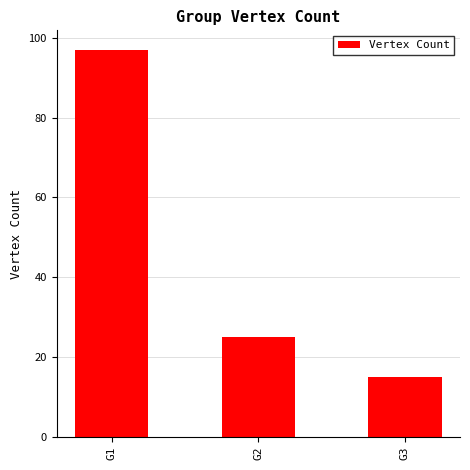

Rank the categories by value from lowest to highest.

G3, G2, G1